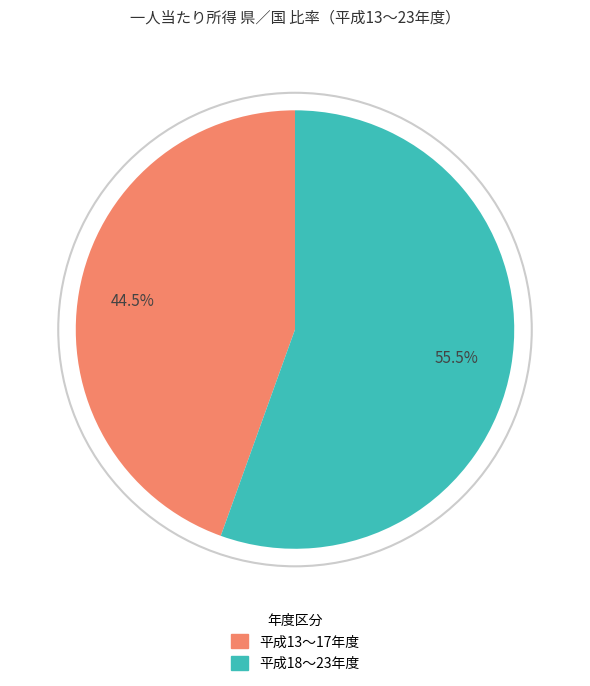

Is the sum of 平成18〜23年度 and 平成13〜17年度 greater than half?

Yes